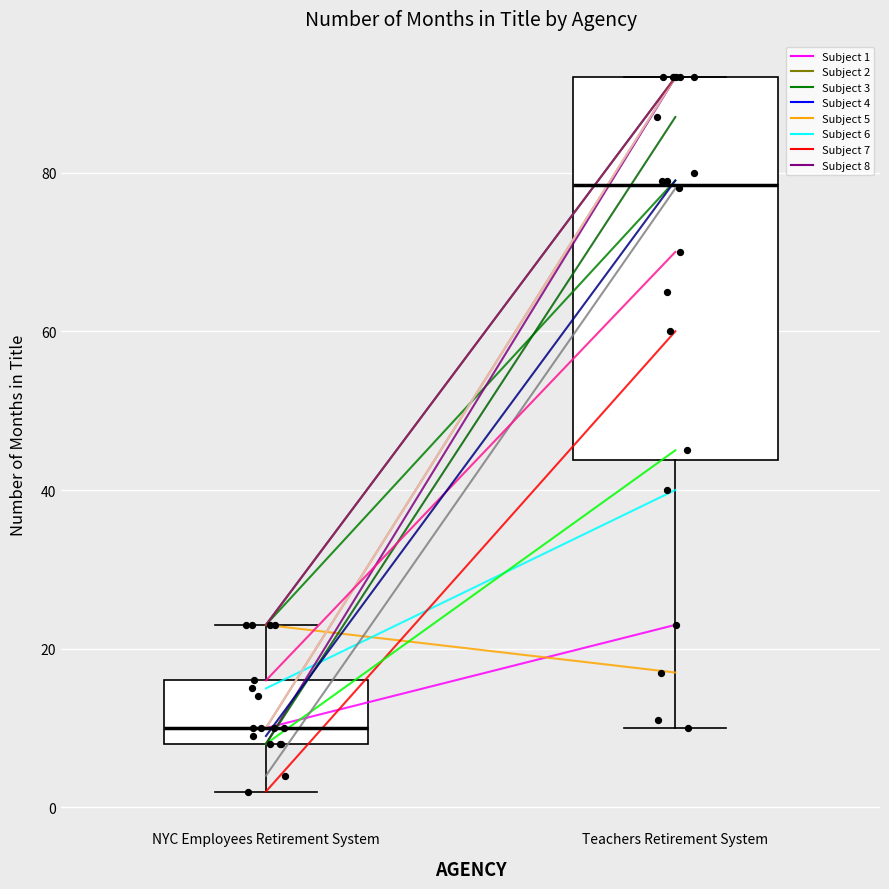

Reading left to right, transcribe this box plot: for each box, give where its median line is, the range the box spans, and where its two whiskers end, as read against the y-axis. The values are not printed on the chart, so give them approximately, as read against the axis.

NYC Employees Retirement System: median 10, box 8 to 16, whiskers 2 to 24
Teachers Retirement System: median 78, box 44 to 92, whiskers 10 to 92